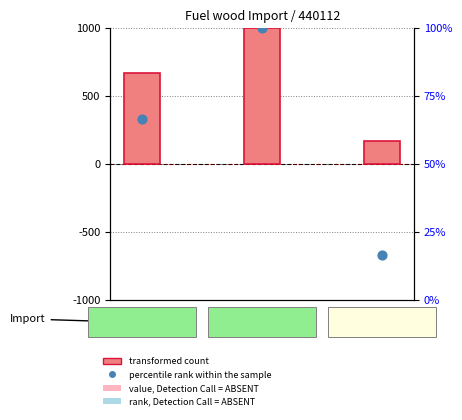

What are all the series names shown in the legend?

transformed count, percentile rank within the sample